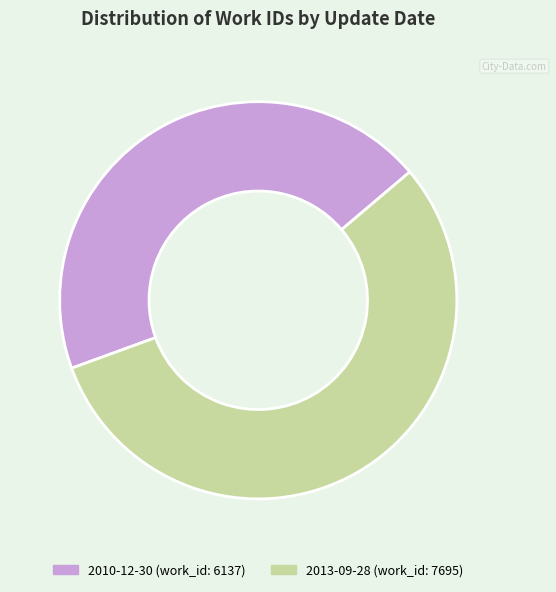

Do 2013-09-28 and 2010-12-30 together represent more than half of the pie?

Yes